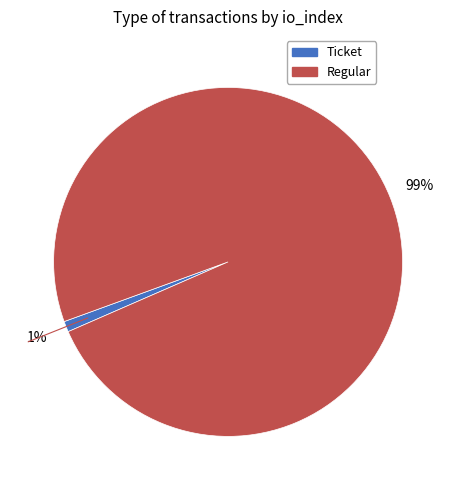

Is there a majority slice in this chart?

Yes